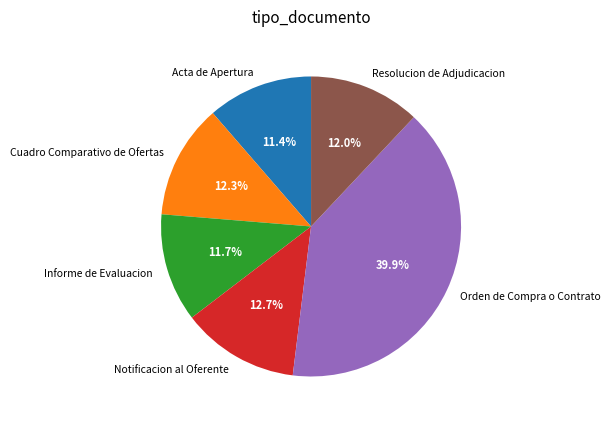

How many segments does this pie chart have?

6